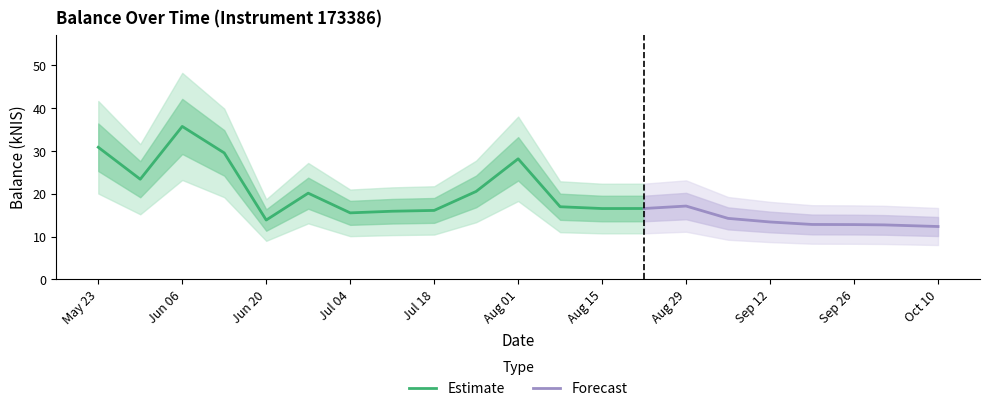

At which label does Estimate reach its peak?

Jun 06